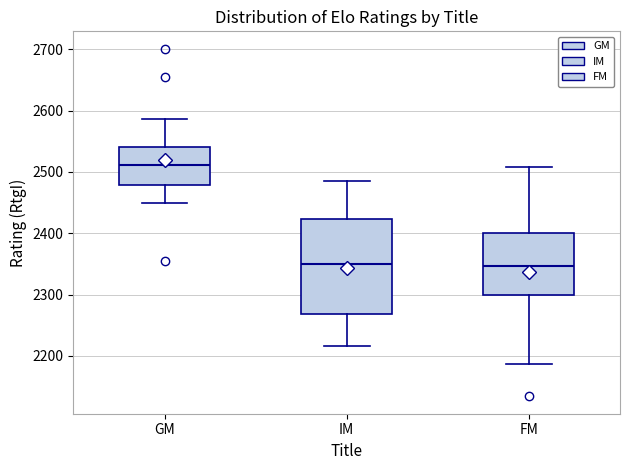

Where does the median line of the box for GM sit on the y-axis? The values are not printed on the chart, so give them approximately, as read against the axis.

2510